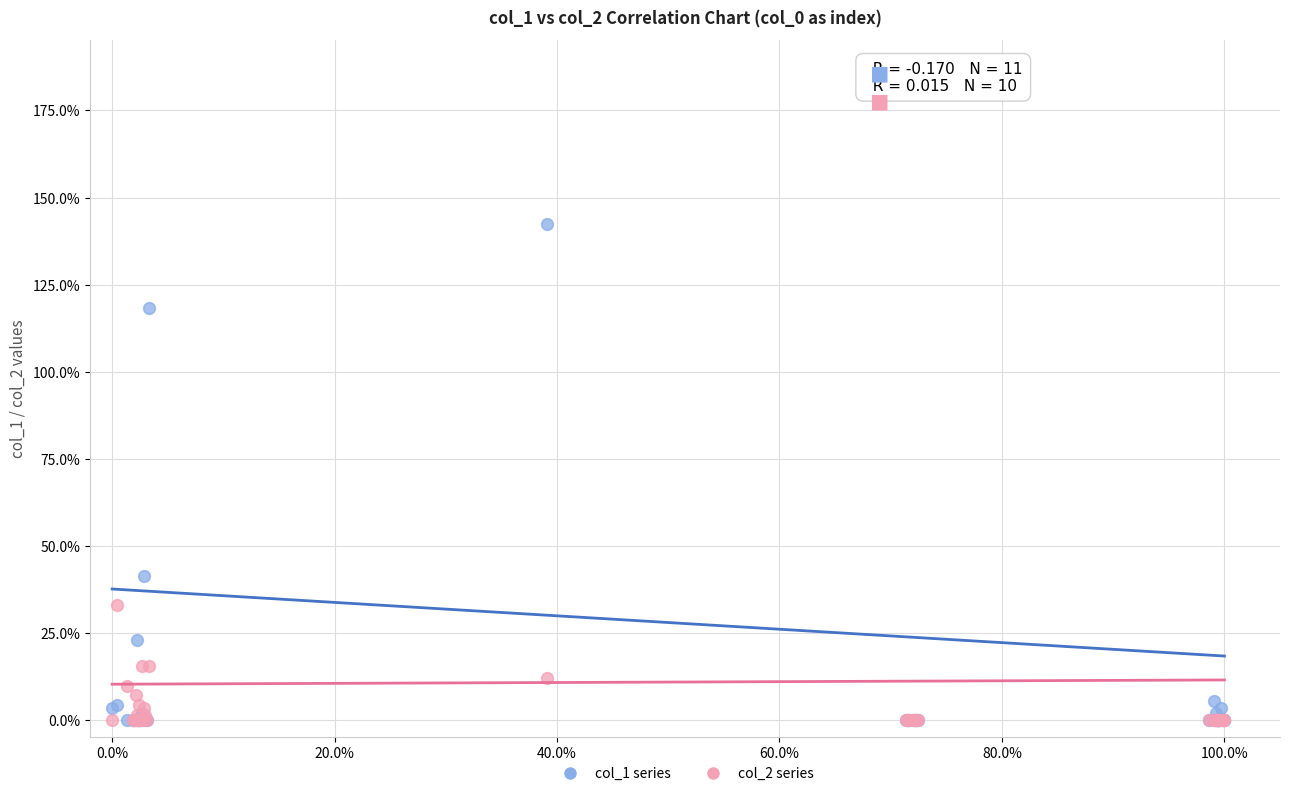

Which series has the largest Y range (max minus min)?

col_1 series